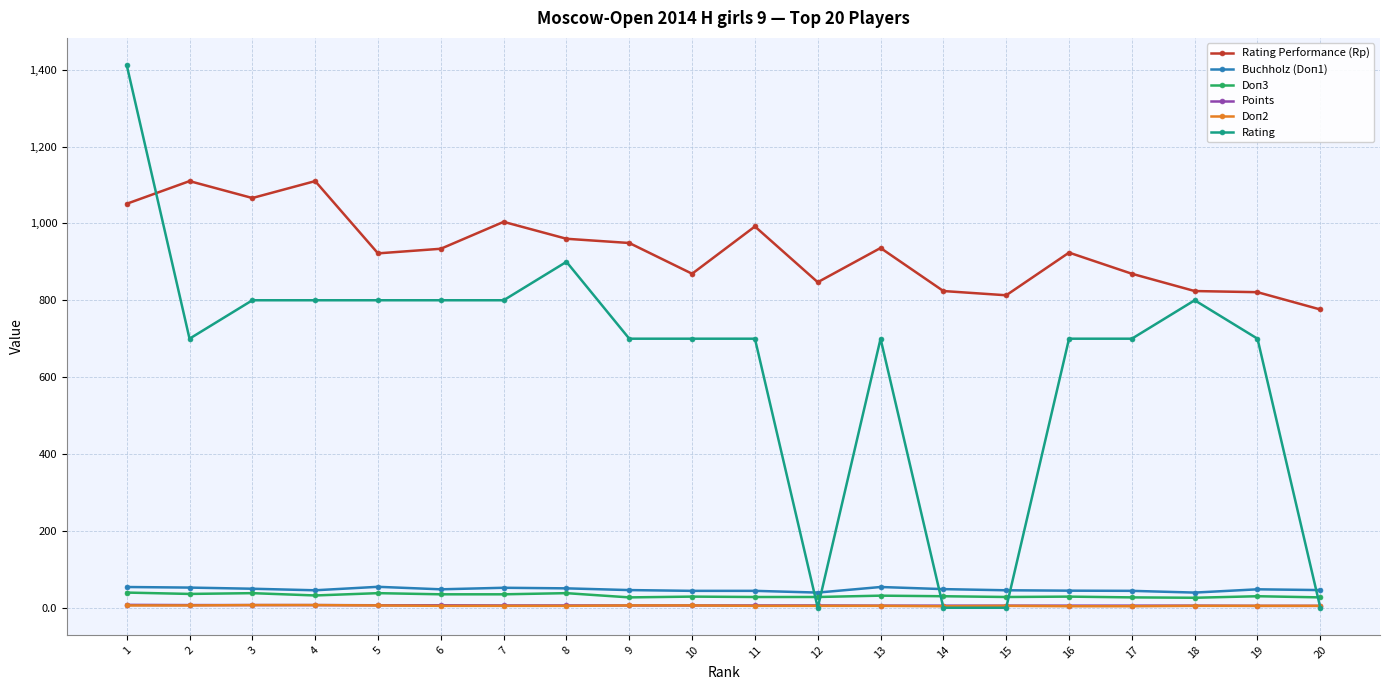

Which series has the largest total across all categories?

Rating Performance (Rp)